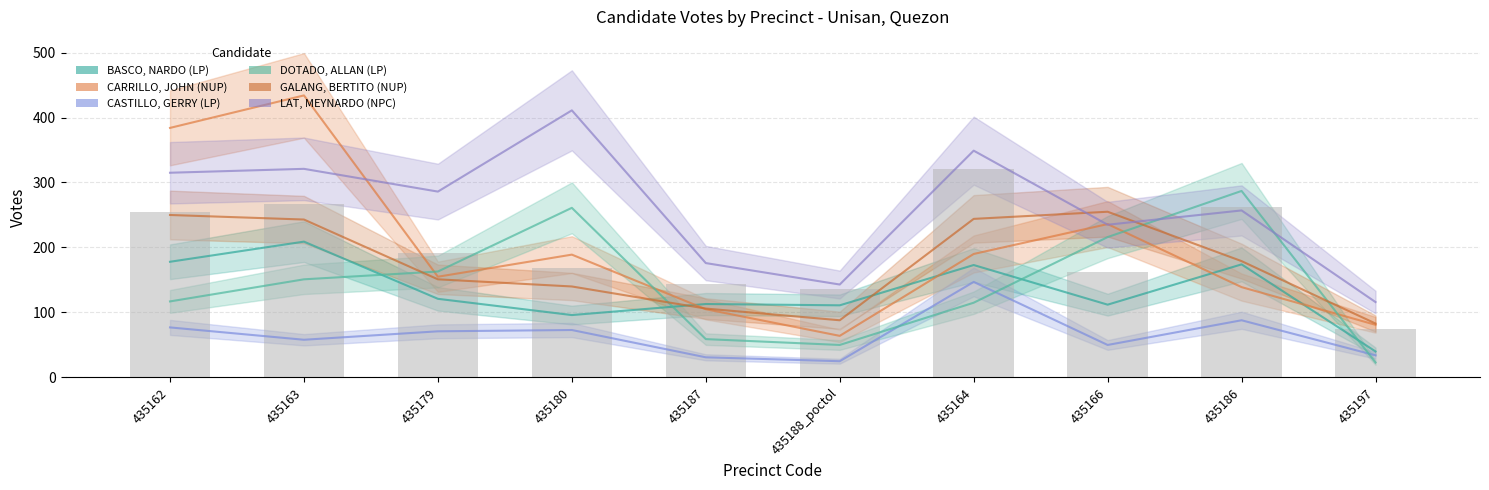

Count the number of data series in this chart.

6